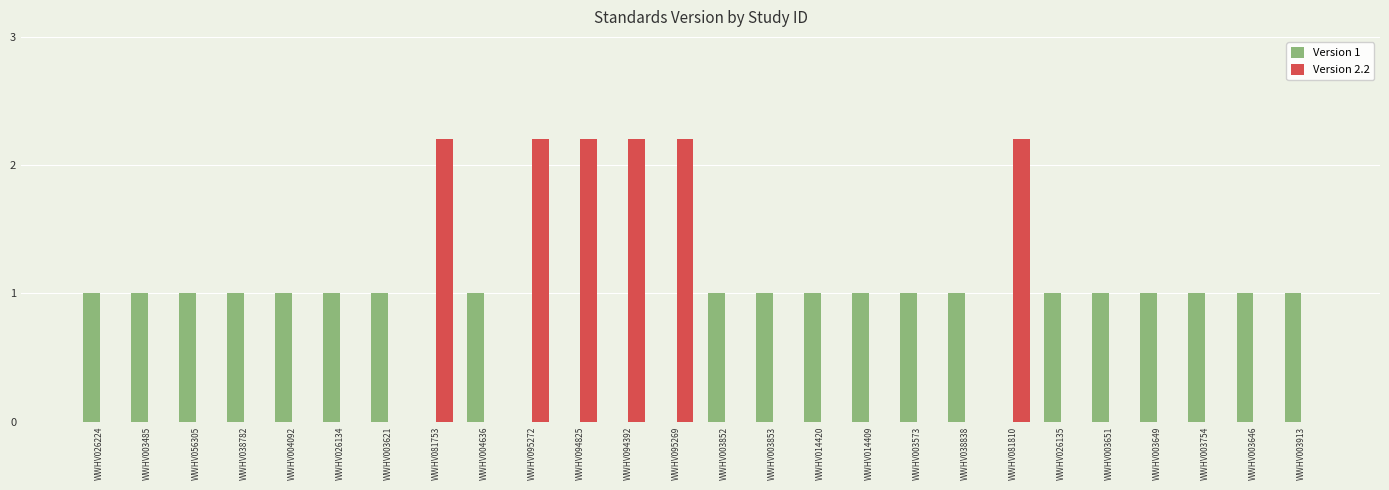

What is the sum of the Version 2.2 values at WWHV094825 and WWHV026135?

2.2